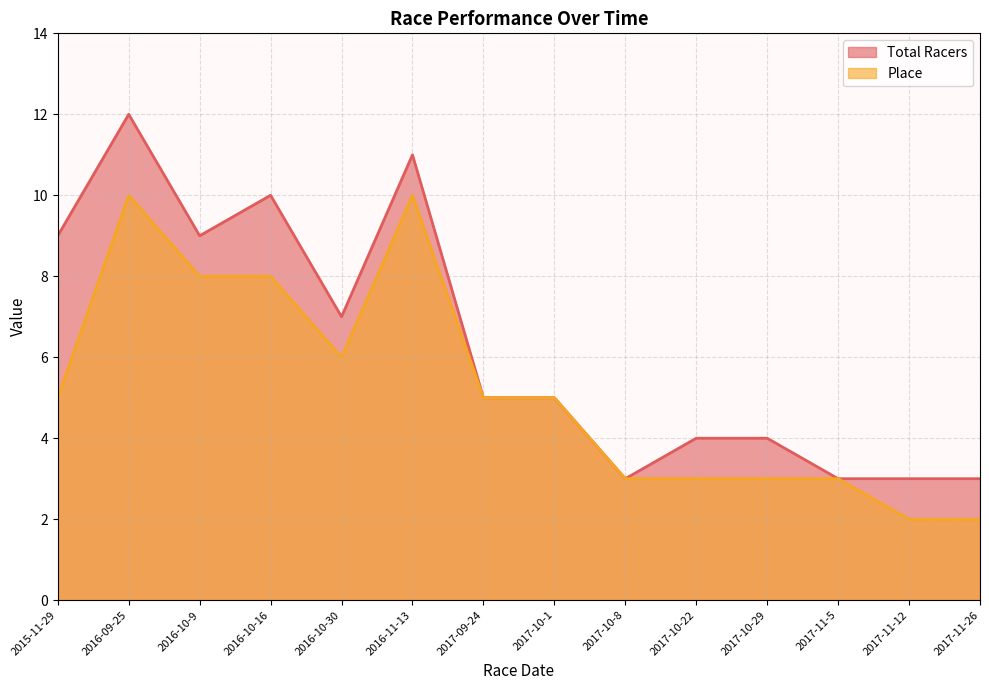

Reading right to left, list all the values displayed in this chart.

Total Racers: 3	3	3	4	4	3	5	5	11	7	10	9	12	9
Place: 2	2	3	3	3	3	5	5	10	6	8	8	10	5